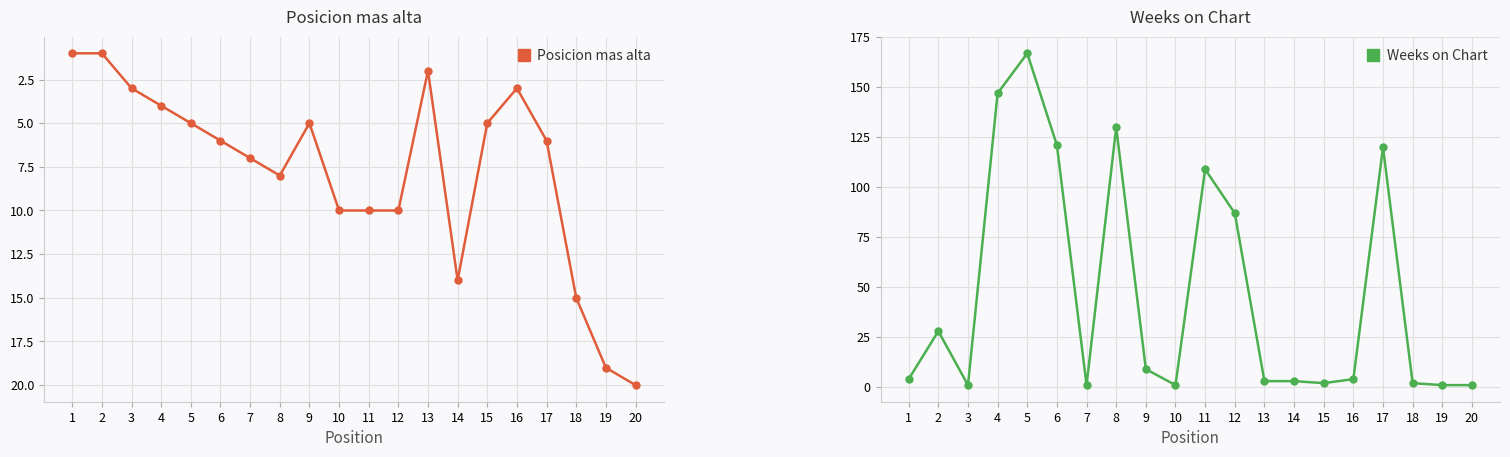

The Posicion mas alta series shows 33 at 19. True or false?

False